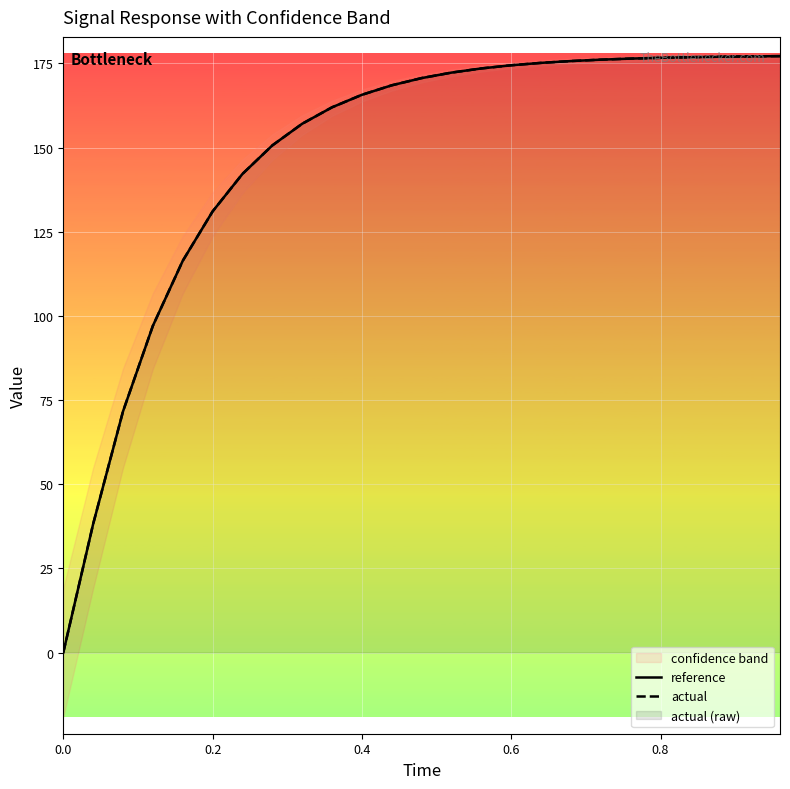

What is the difference between the second highest and minimum values in the actual series?

177.1